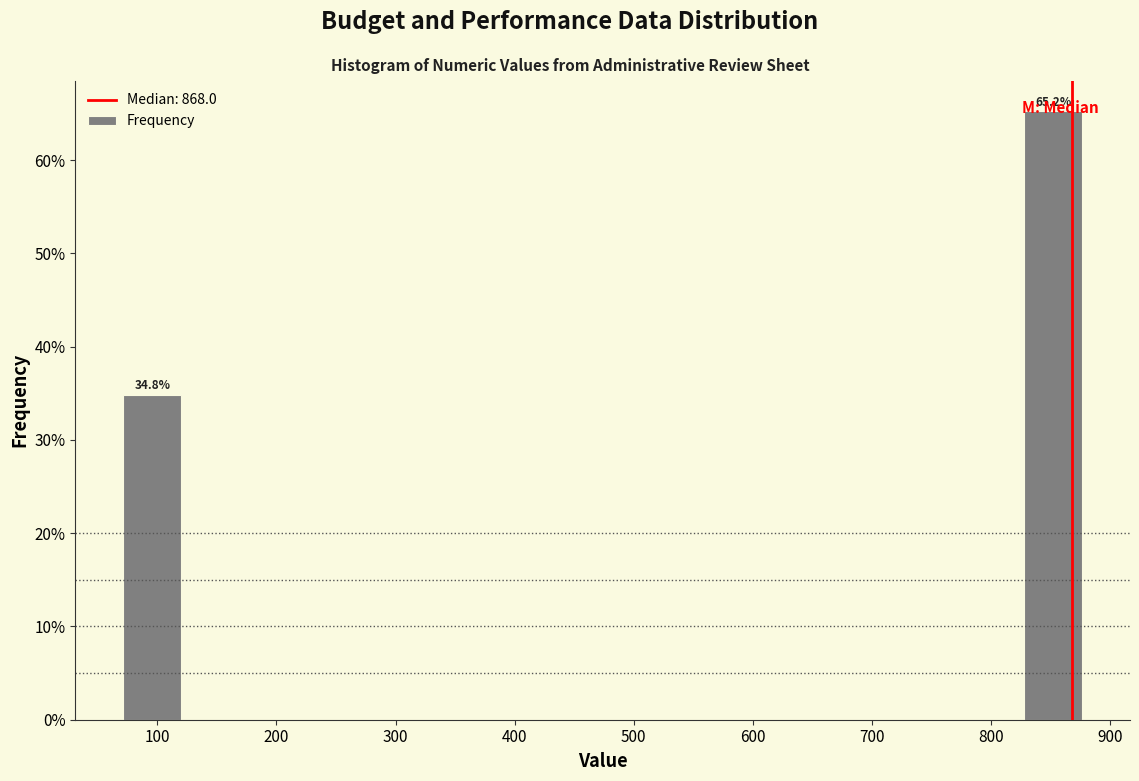

Which range on the x-axis has the tallest bar?

820 to 880